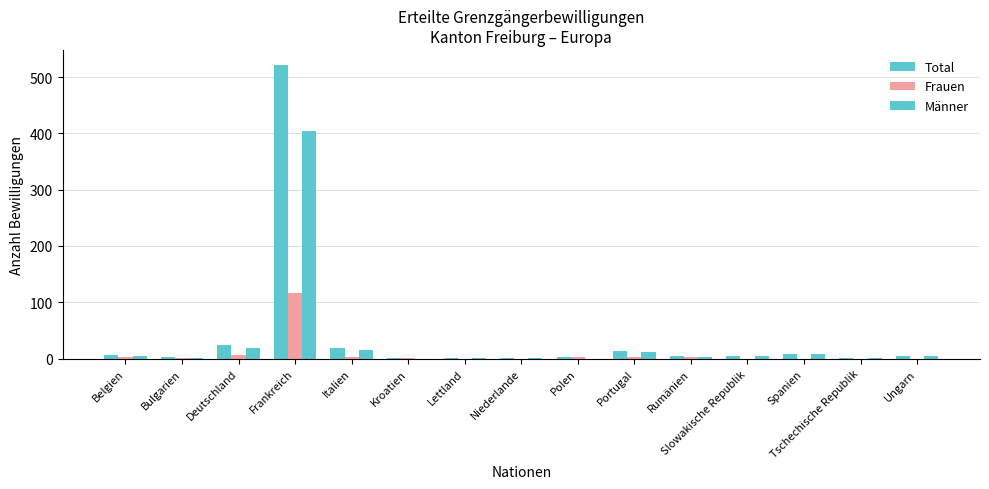

Are the bars horizontal?

No